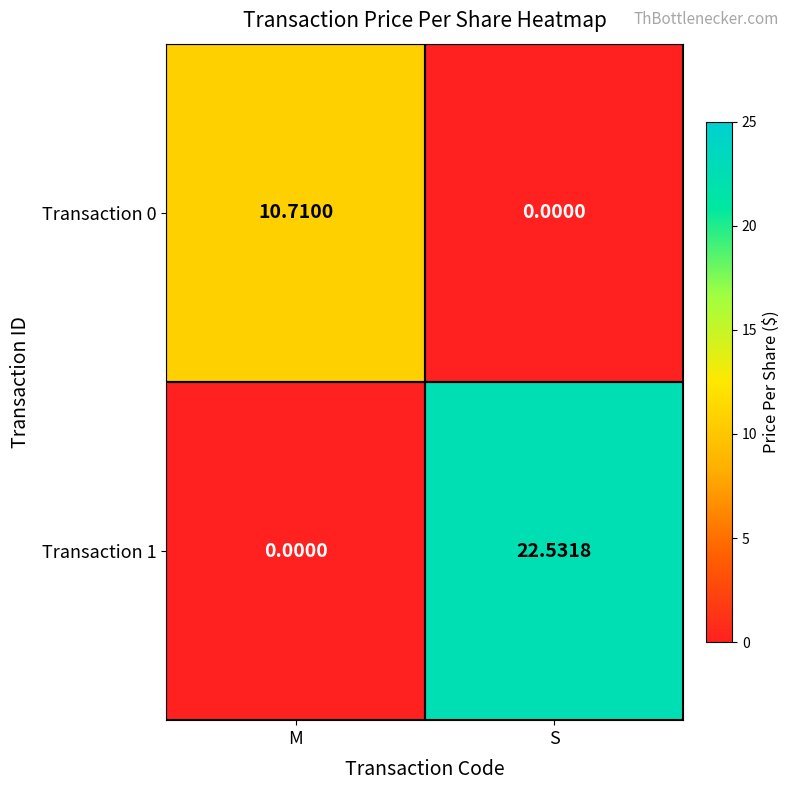

At which label does Transaction 1 reach its minimum?

M